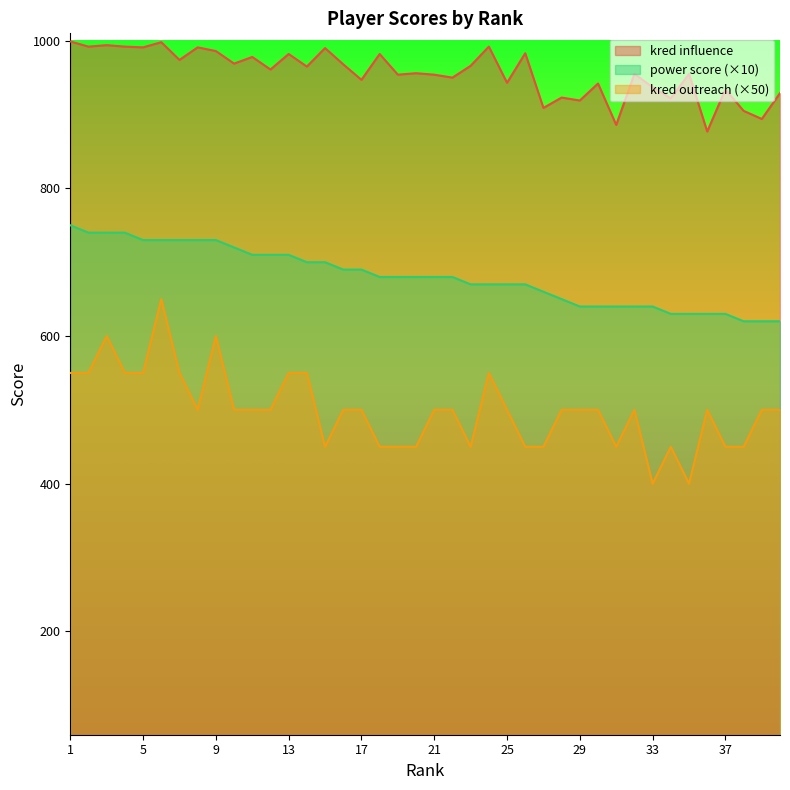

Between 18 and 37, which series saw the biggest shift?

power score